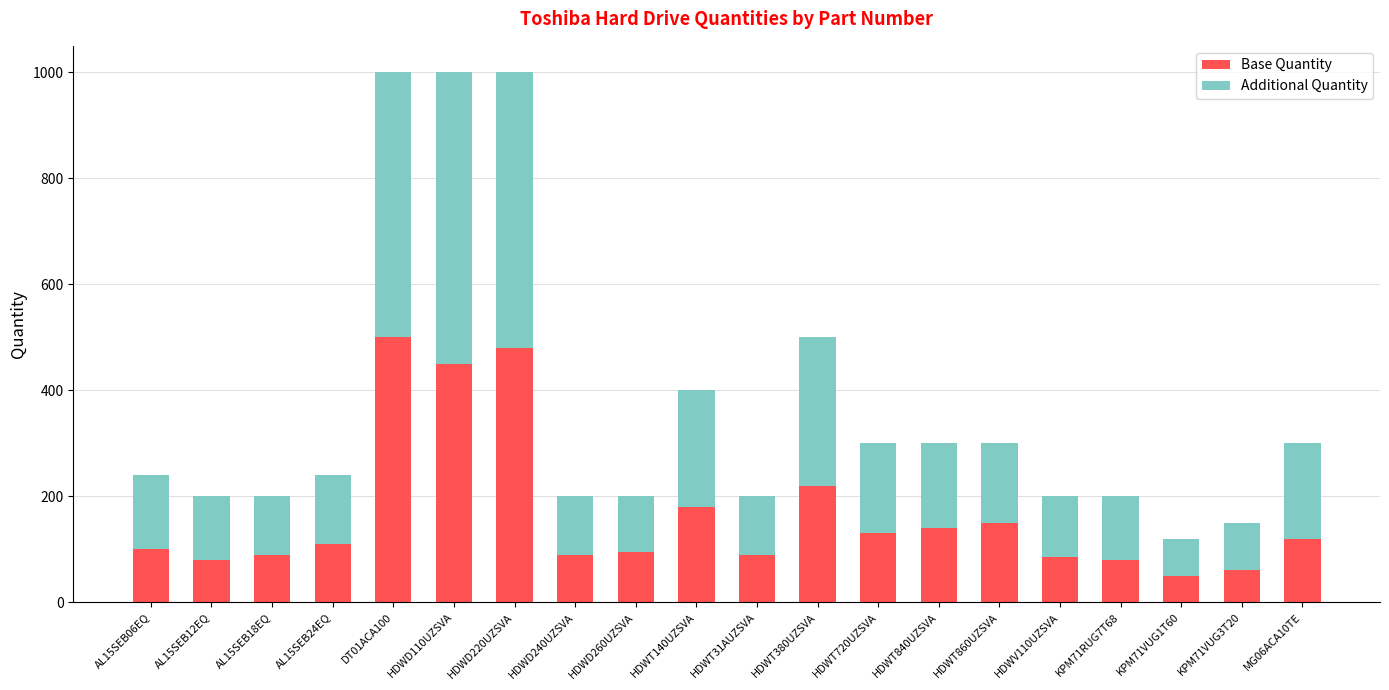

The value of Base Quantity at DT01ACA100 is 500. True or false?

True